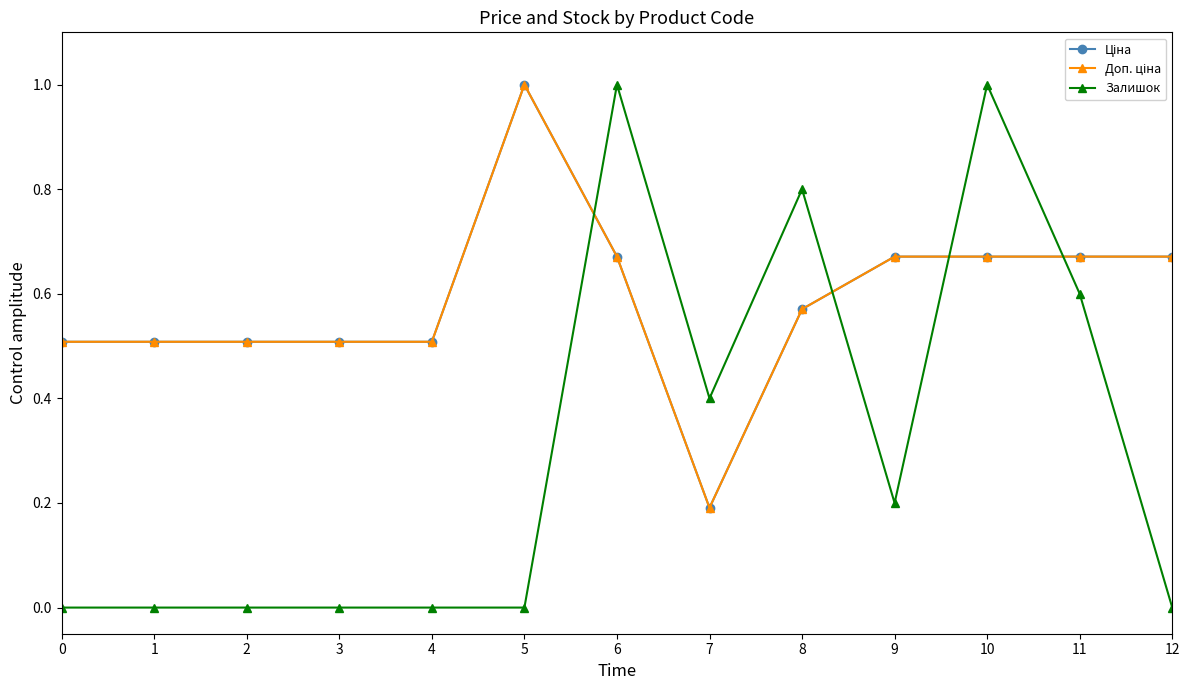

What is the difference between the maximum and second lowest values in the Доп. ціна series?

0.5